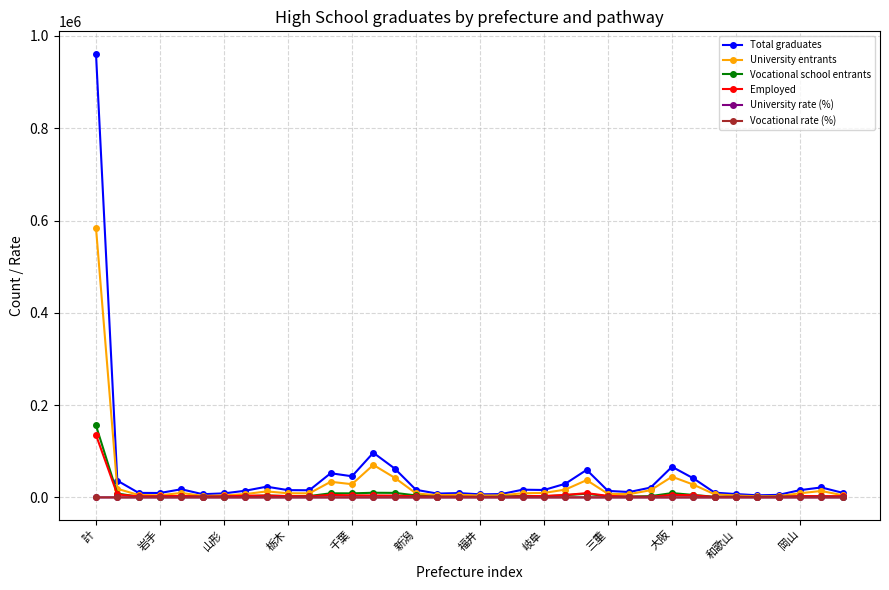

How many lines are shown in the chart?

6